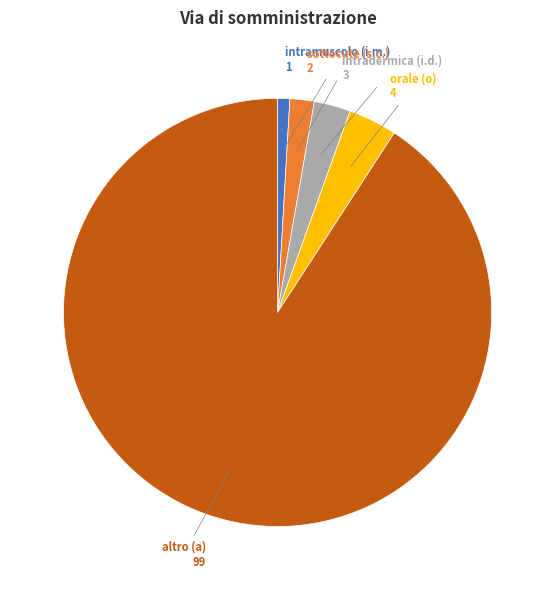

How many segments does this pie chart have?

5